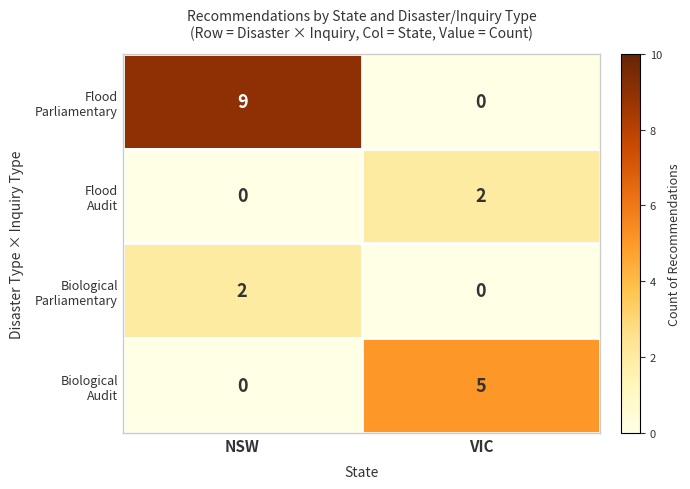

At which category is the sum across all series the highest?

NSW